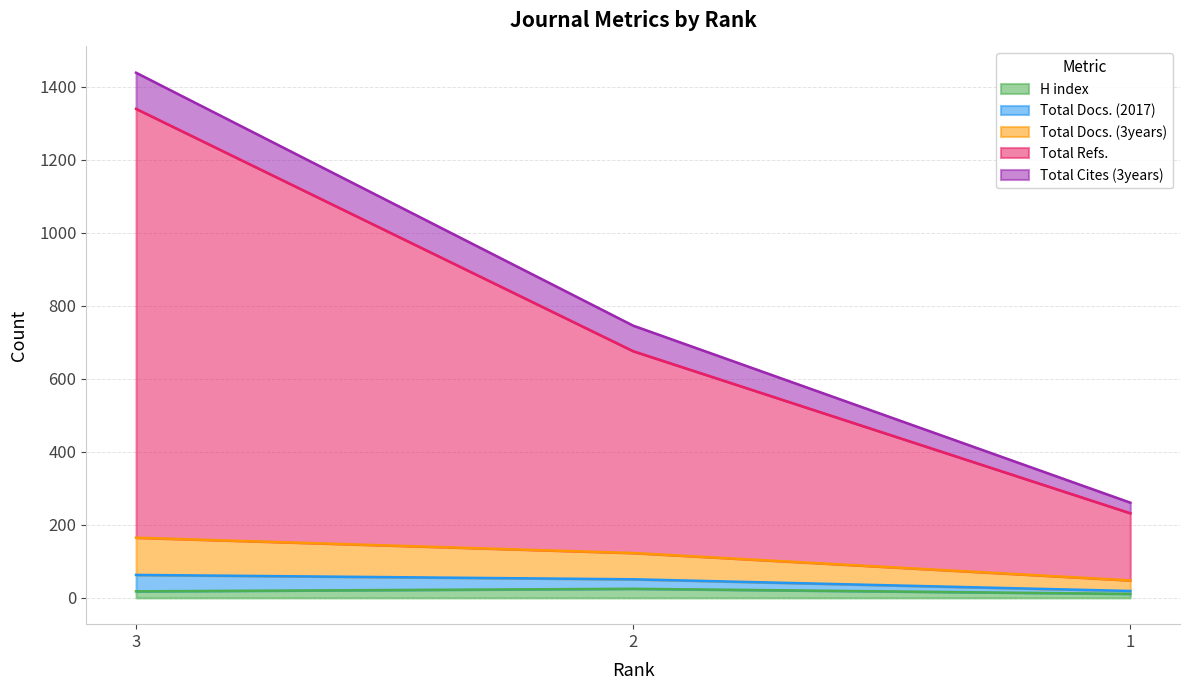

What are all the series names shown in the legend?

H index, Total Docs. (2017), Total Docs. (3years), Total Refs., Total Cites (3years)